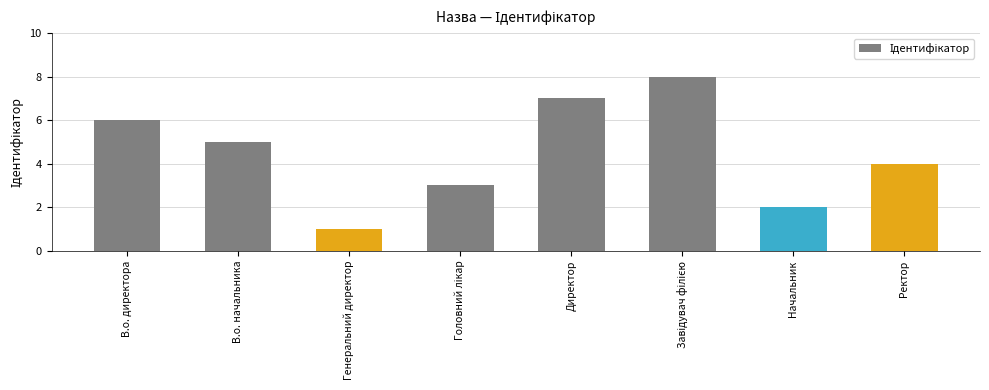

What is the maximum value shown in the chart?

8